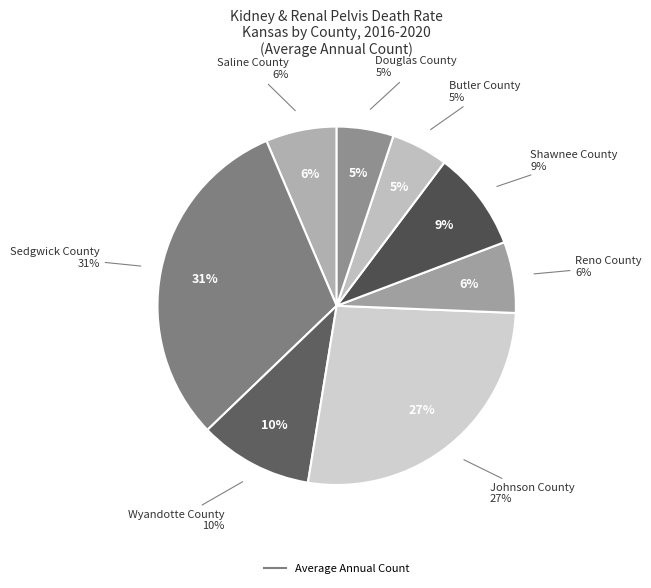

What percentage do Saline County and Johnson County together represent?

33.3%